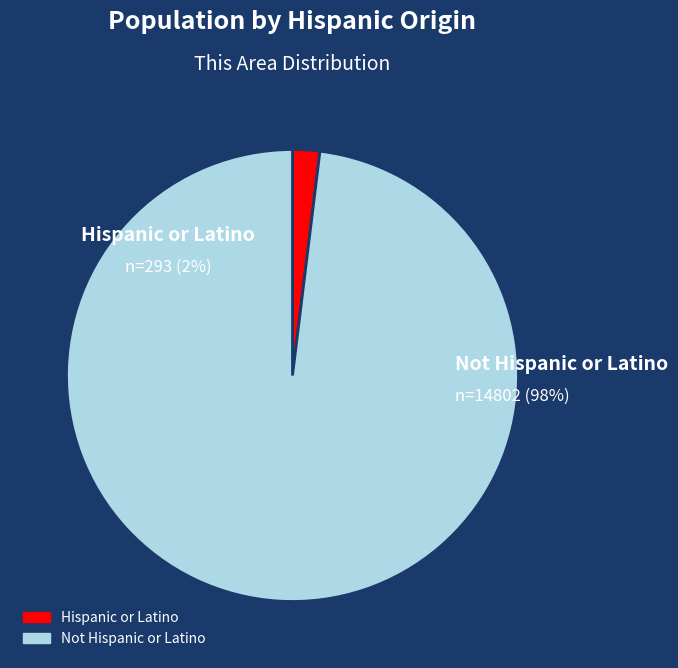

To the nearest percent, what is the difference between the largest and smallest slice percentages?

96%